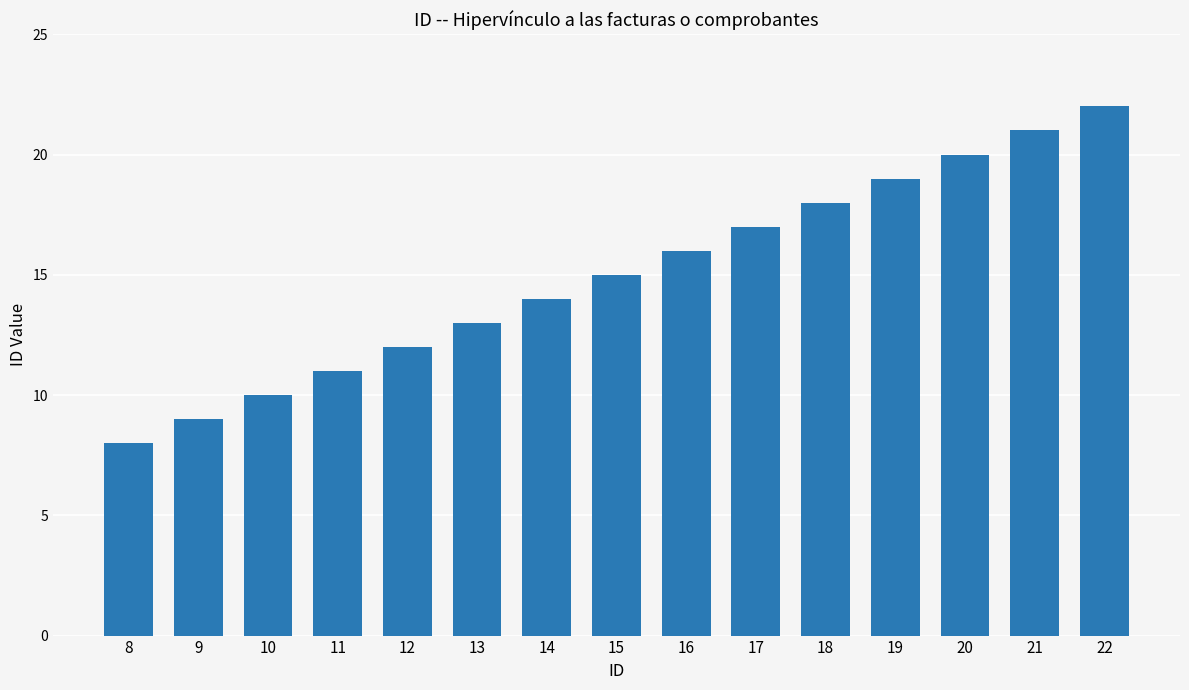

What is the smallest value displayed?

8